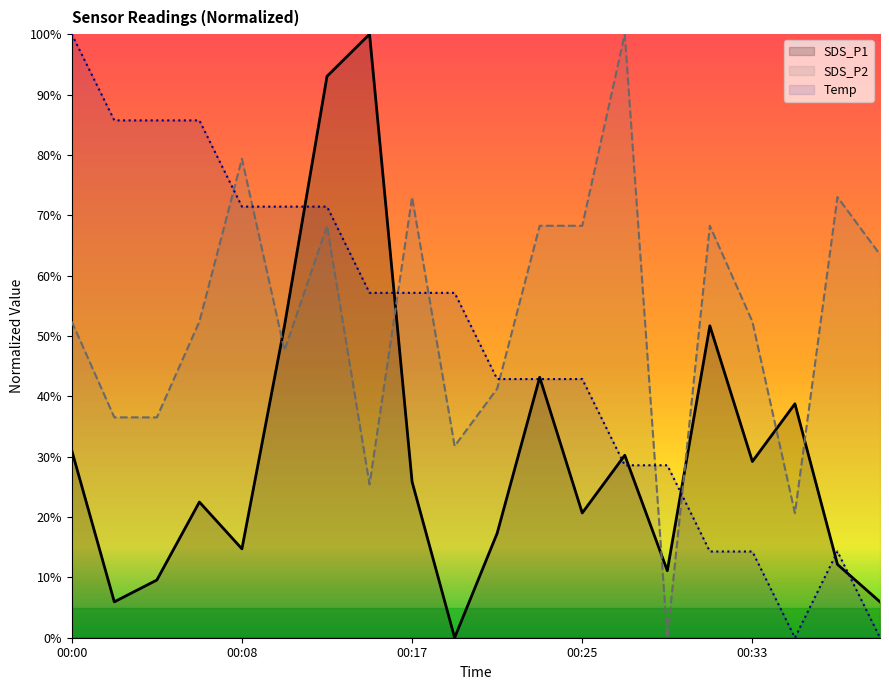

How many interior local peaks does the Temp series have?

1